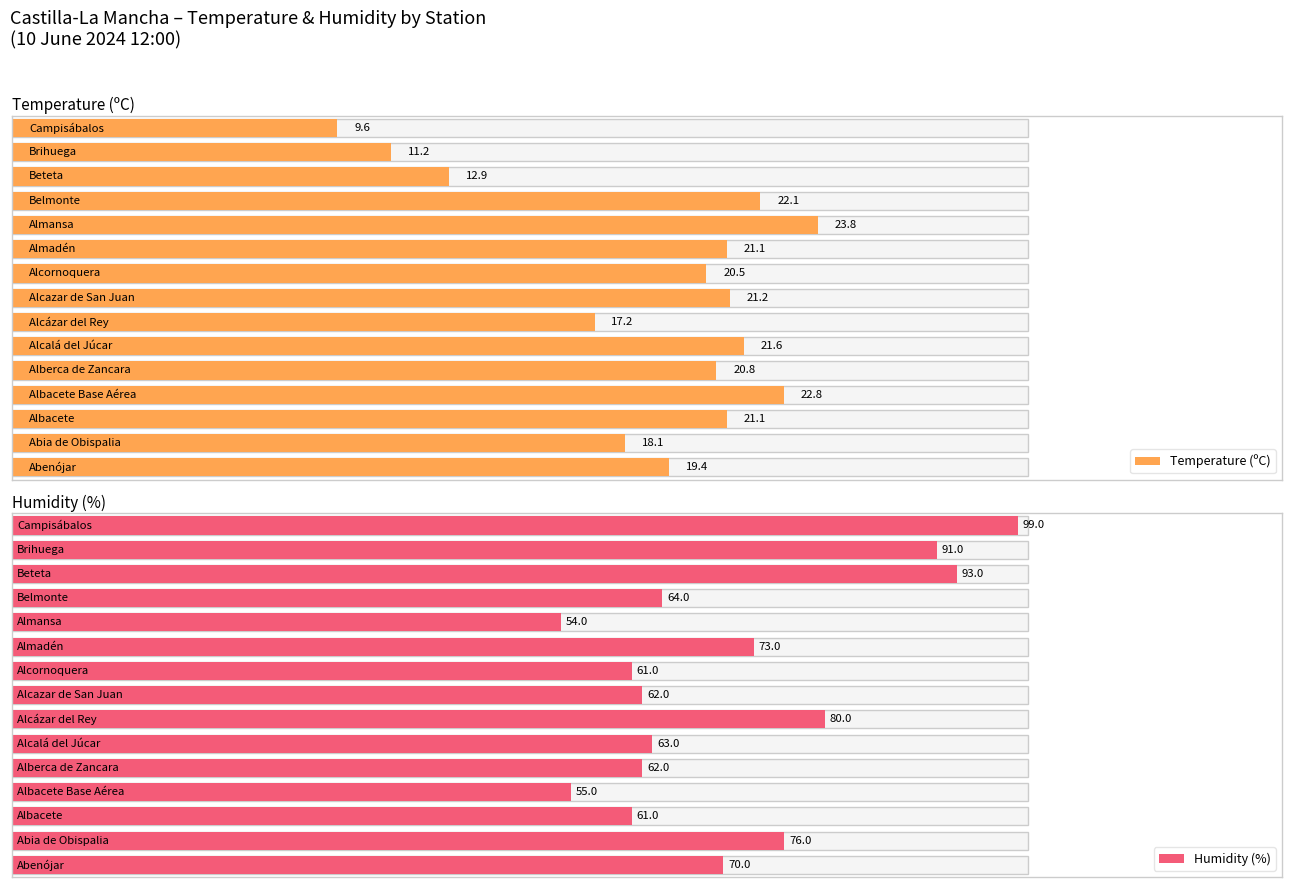

How many groups of bars are there?

15